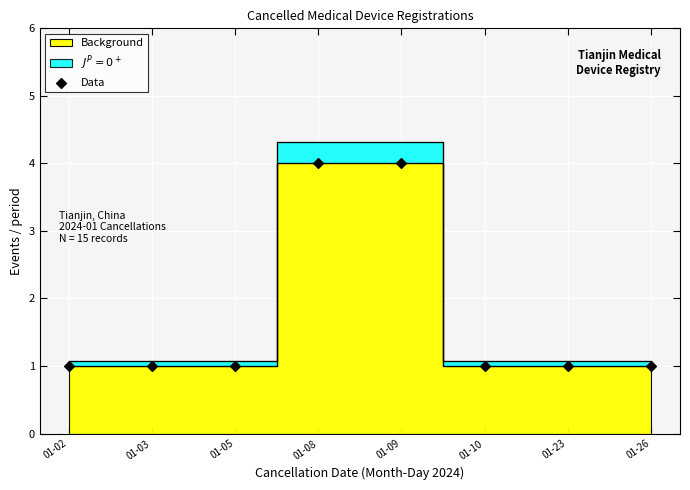

What is the range of Y values (max minus min)?

3